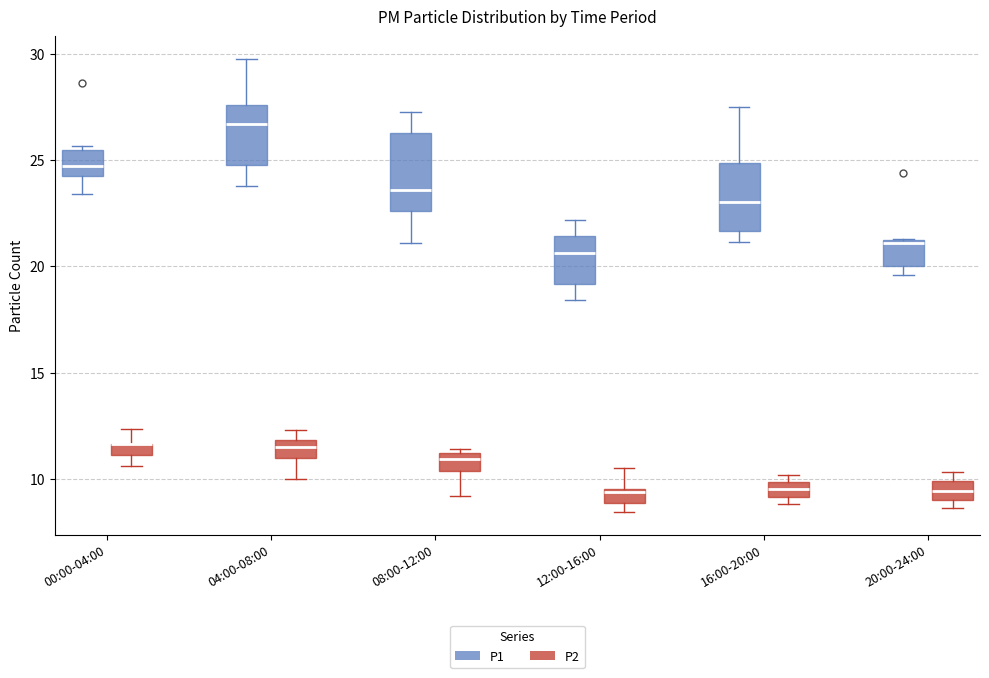

Where does the upper whisker of the box for 12:00-16:00 (P2) end on the y-axis? The values are not printed on the chart, so give them approximately, as read against the axis.

10.5